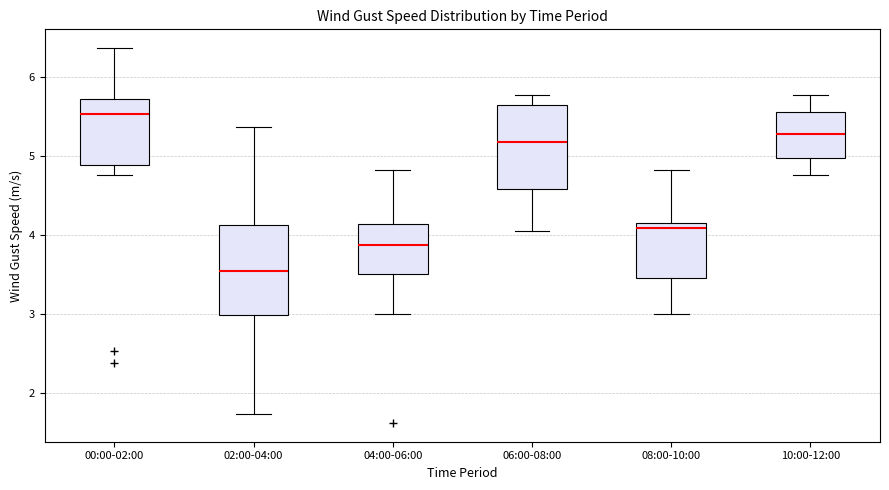

Which box has the lowest median line?

02:00-04:00